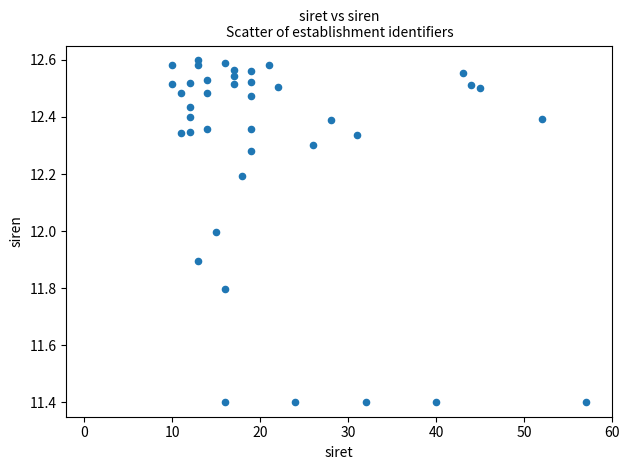

What is the range of X values (max minus min)?

47.0